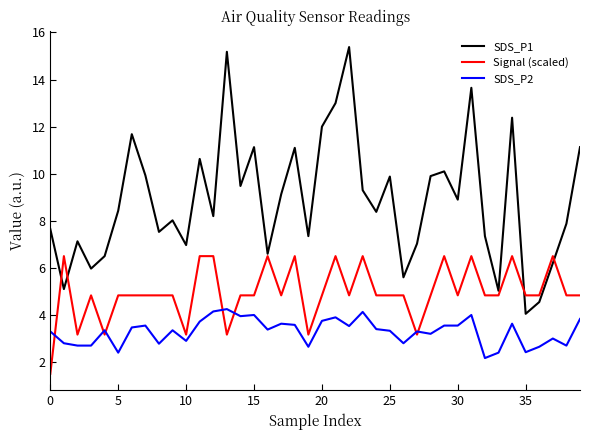

Which series has the largest total across all categories?

SDS_P1